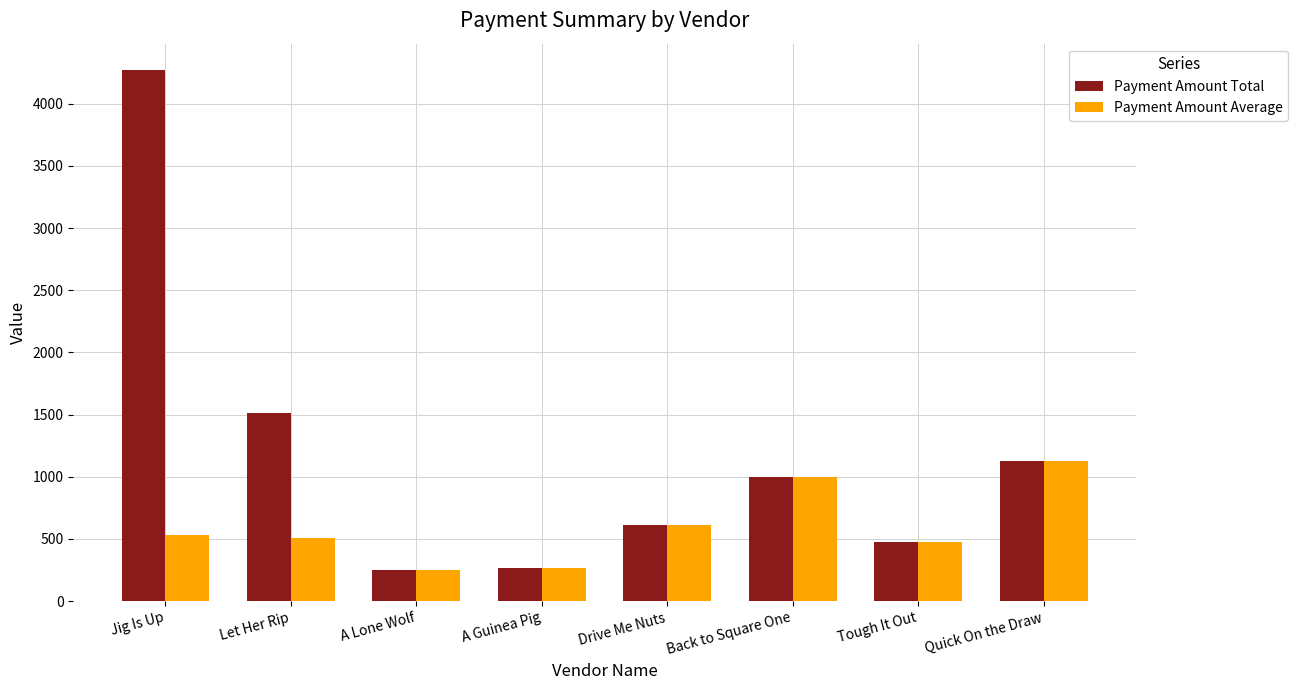

How many distinct data groups are displayed?

2